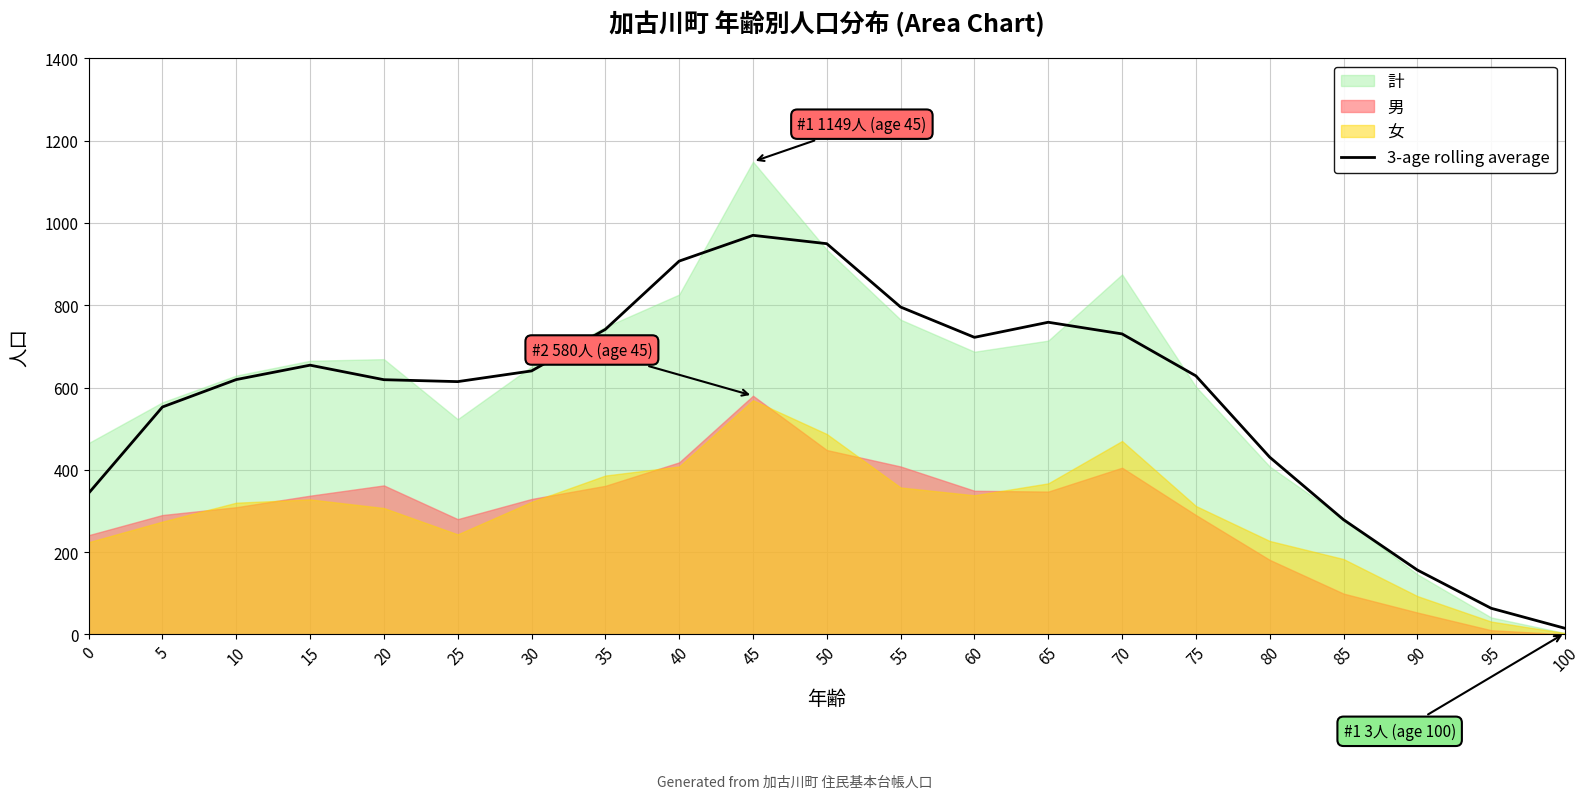

How many interior local valleys (lower than both neighbors) does the data have?

2